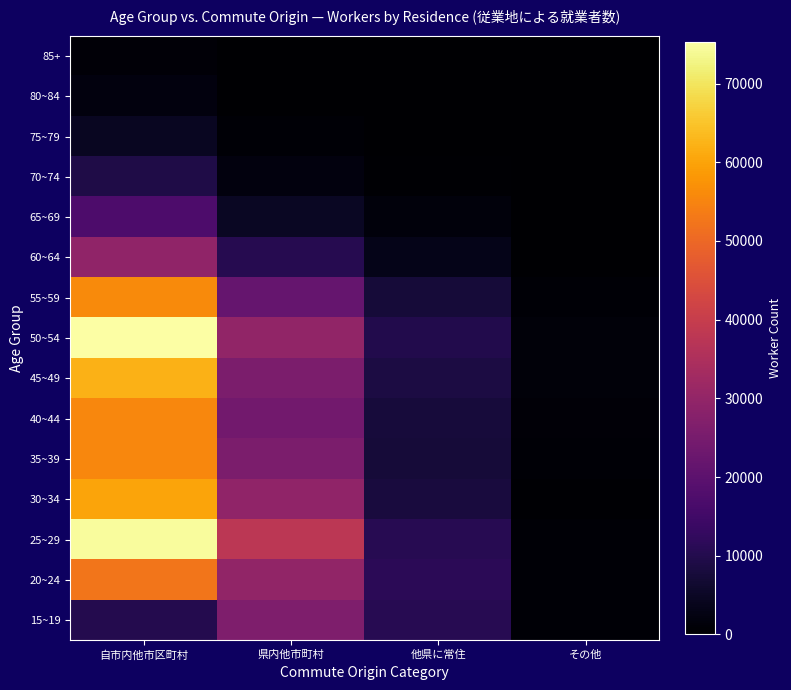

How many categories are shown in the chart?

4